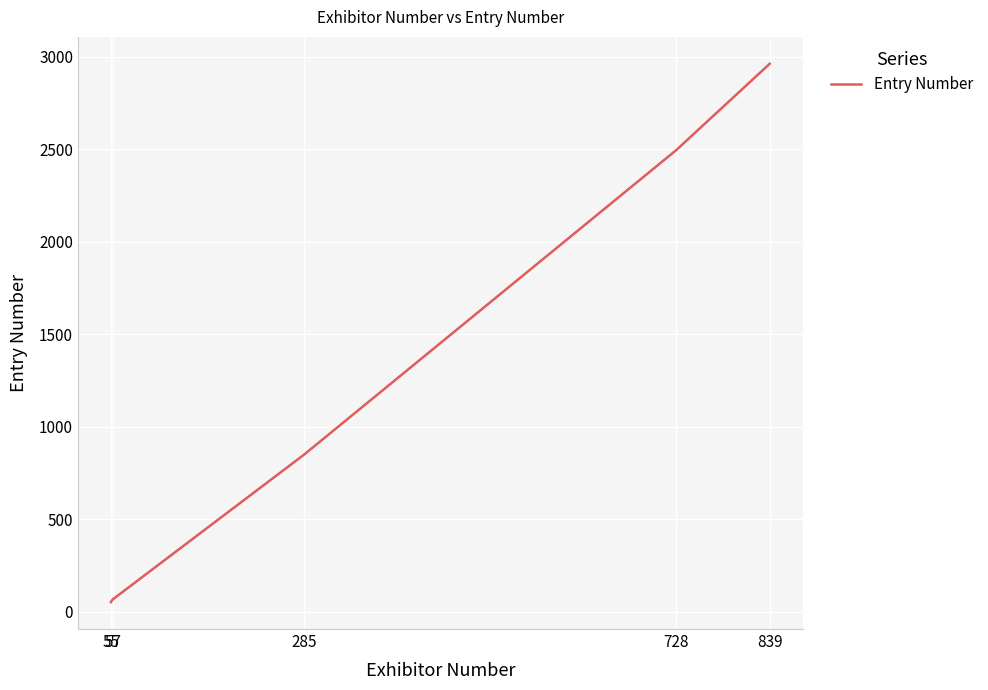

What is the maximum value shown in the chart?

2962